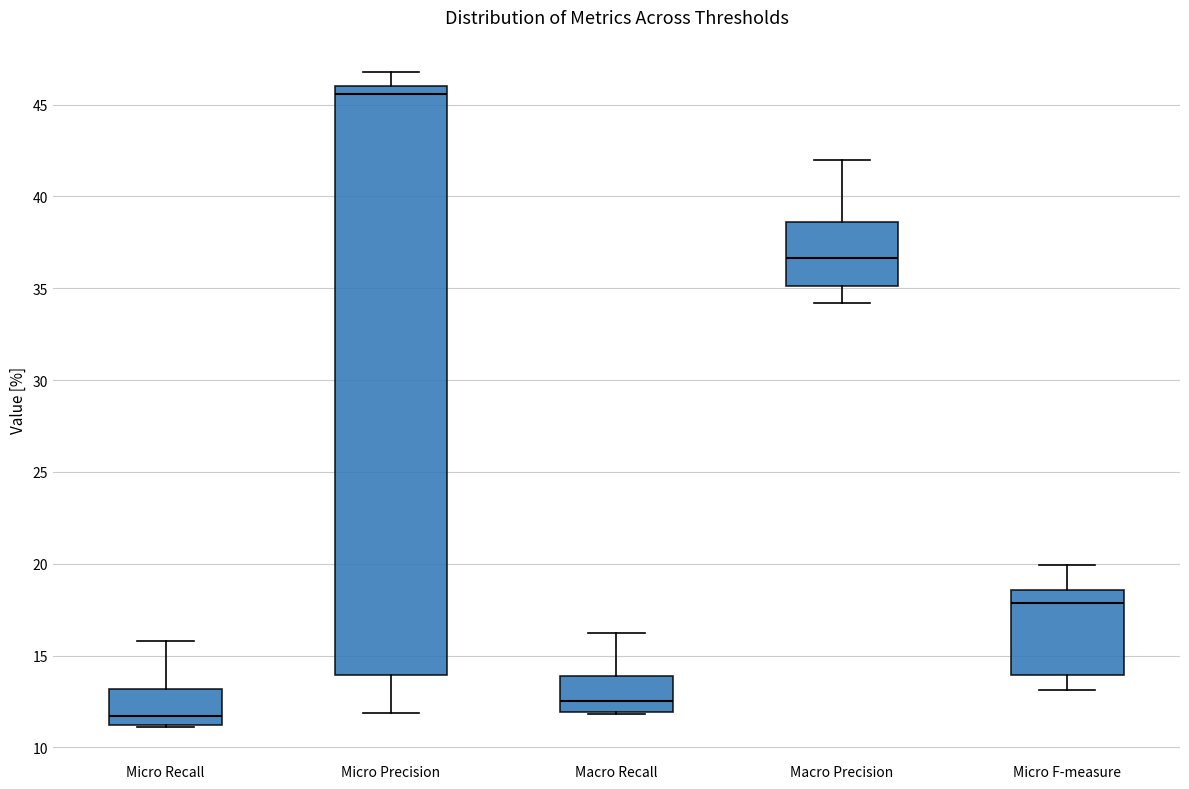

Where does the upper whisker of the box for Macro Precision end on the y-axis? The values are not printed on the chart, so give them approximately, as read against the axis.

42.0